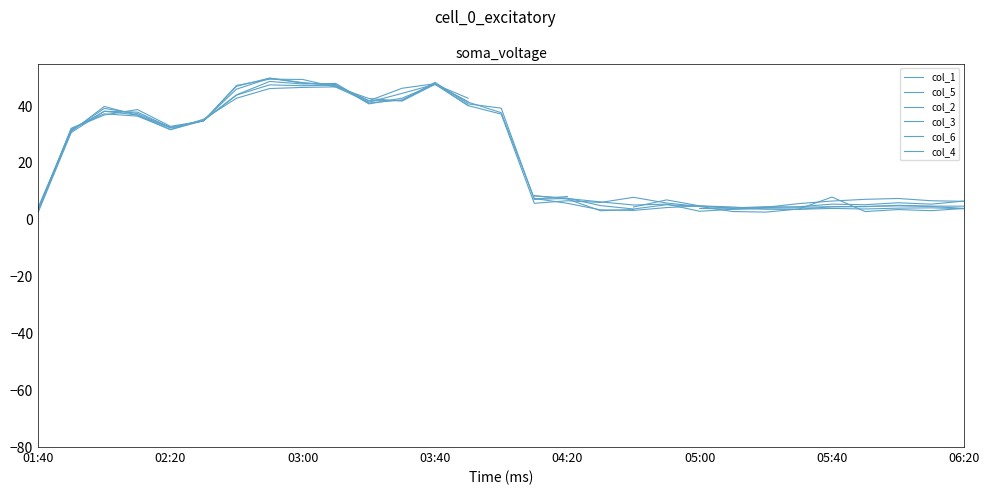

At which label is col_3 closest to 26?

02:20